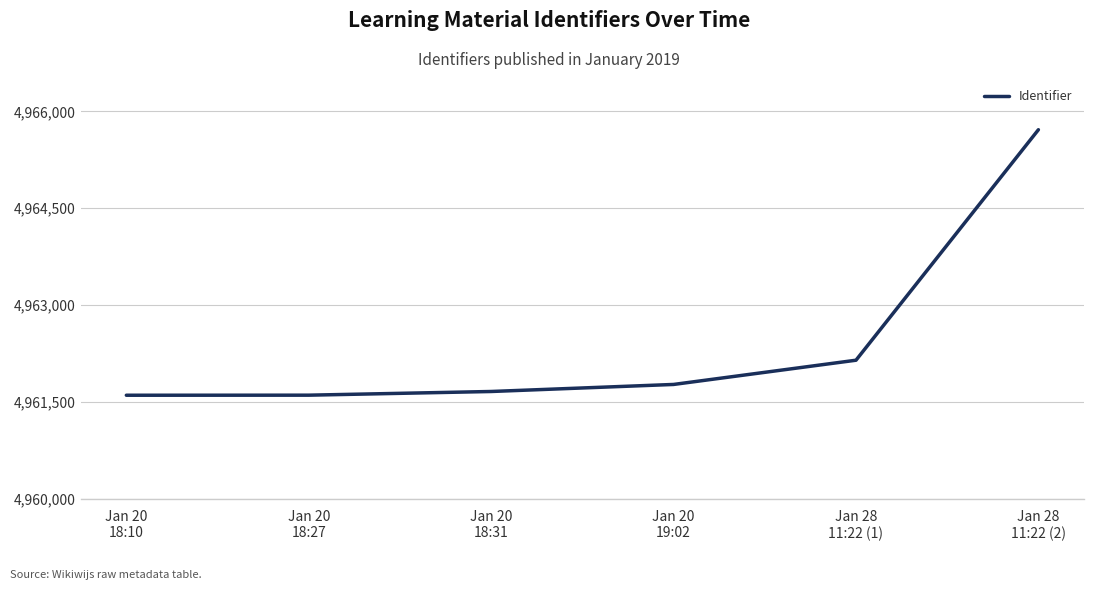

What is the maximum value shown in the chart?

4965715